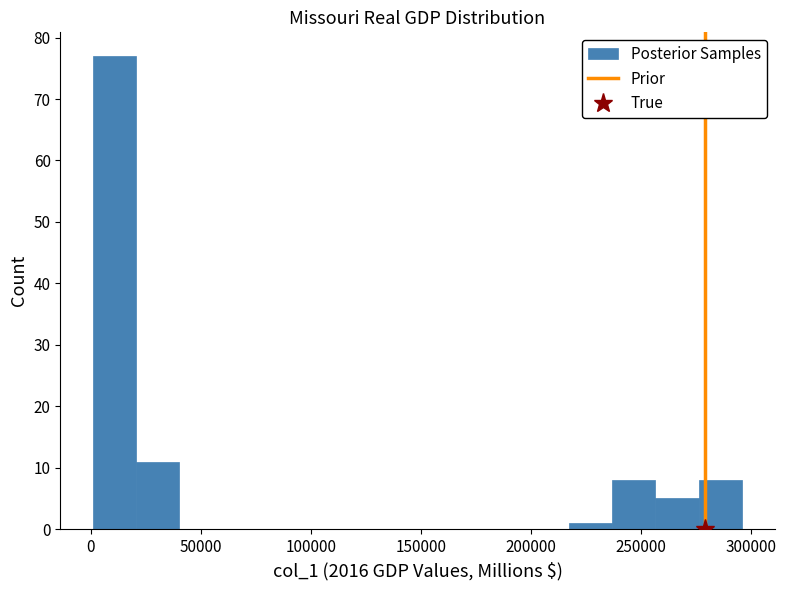

Around what value on the x-axis is the tallest bar? Give the approximate position of its centre, as read against the axis.

10000